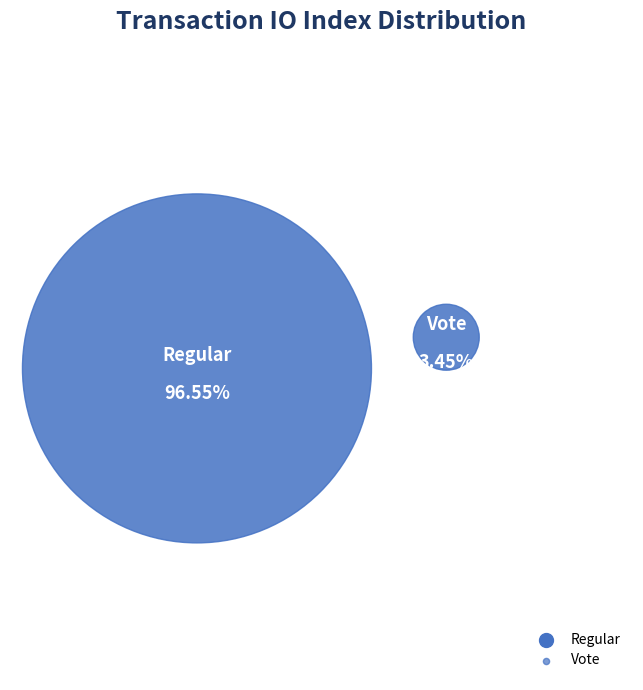

Rank the categories by value from lowest to highest.

Vote (io_index=2), Regular (io_index=56)